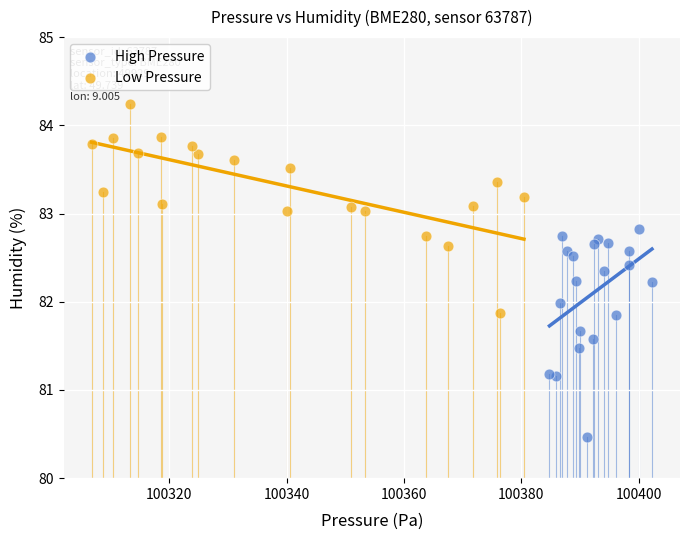

Which series reaches the maximum Y coordinate?

Low Pressure